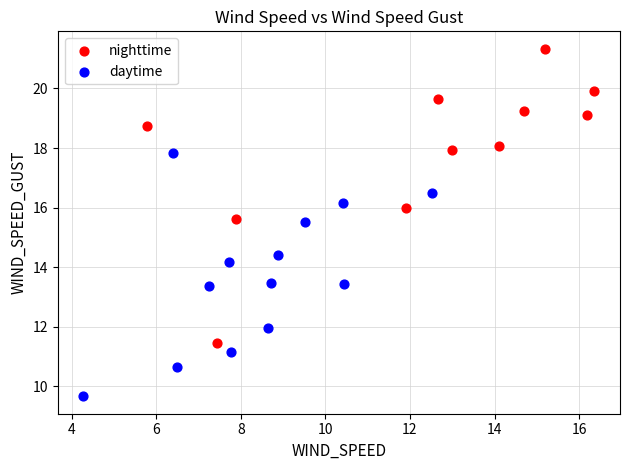

Which series contains the highest Y value?

nighttime